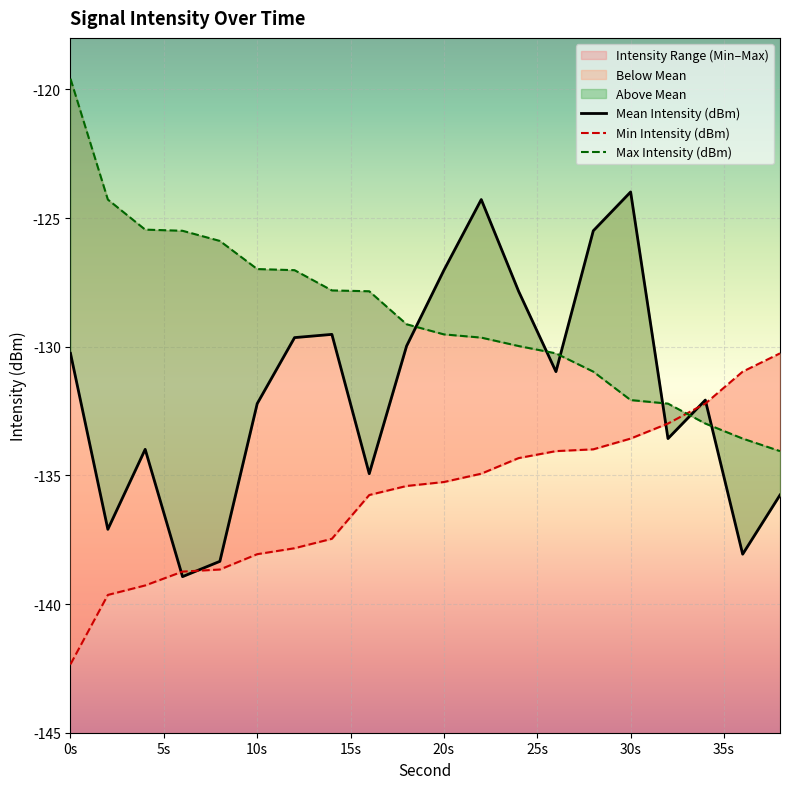

Does the chart display data point markers on the line(s)?

No